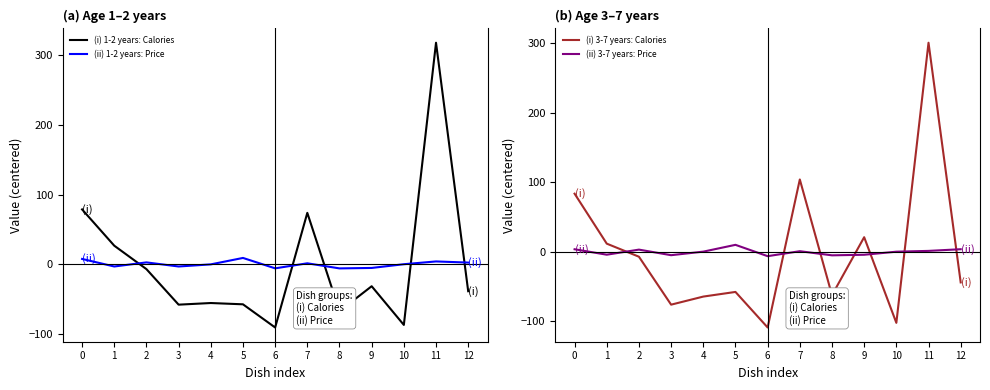

The (i) 1-2 years: Calories series shows -95.9 at 3. True or false?

False